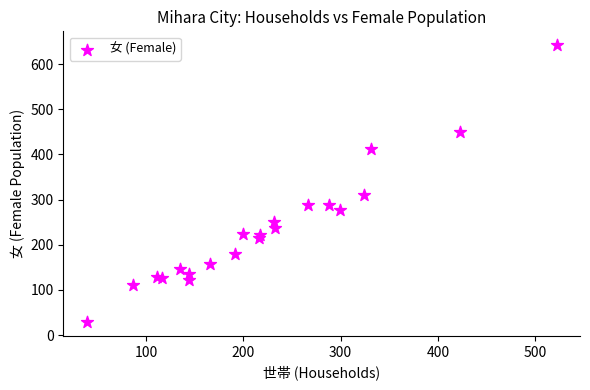

What Y value in the scatter plot is closest to 335?

311